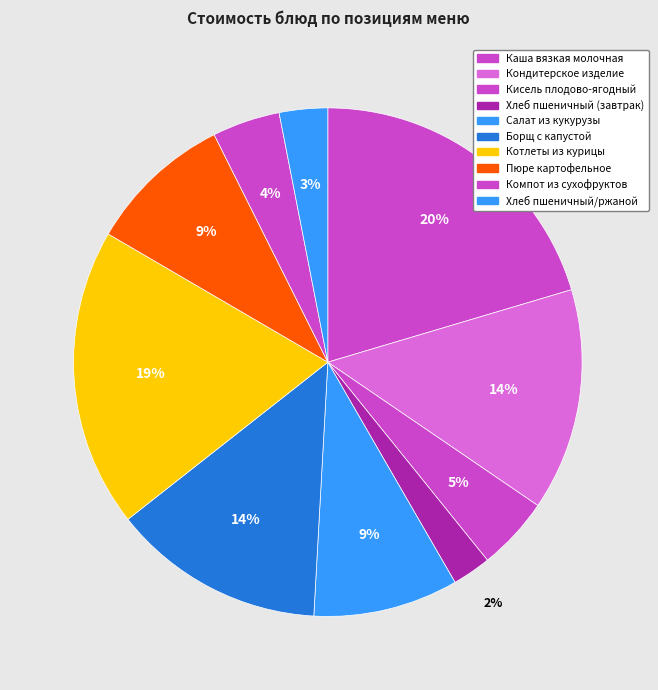

Does any single category account for the majority?

No